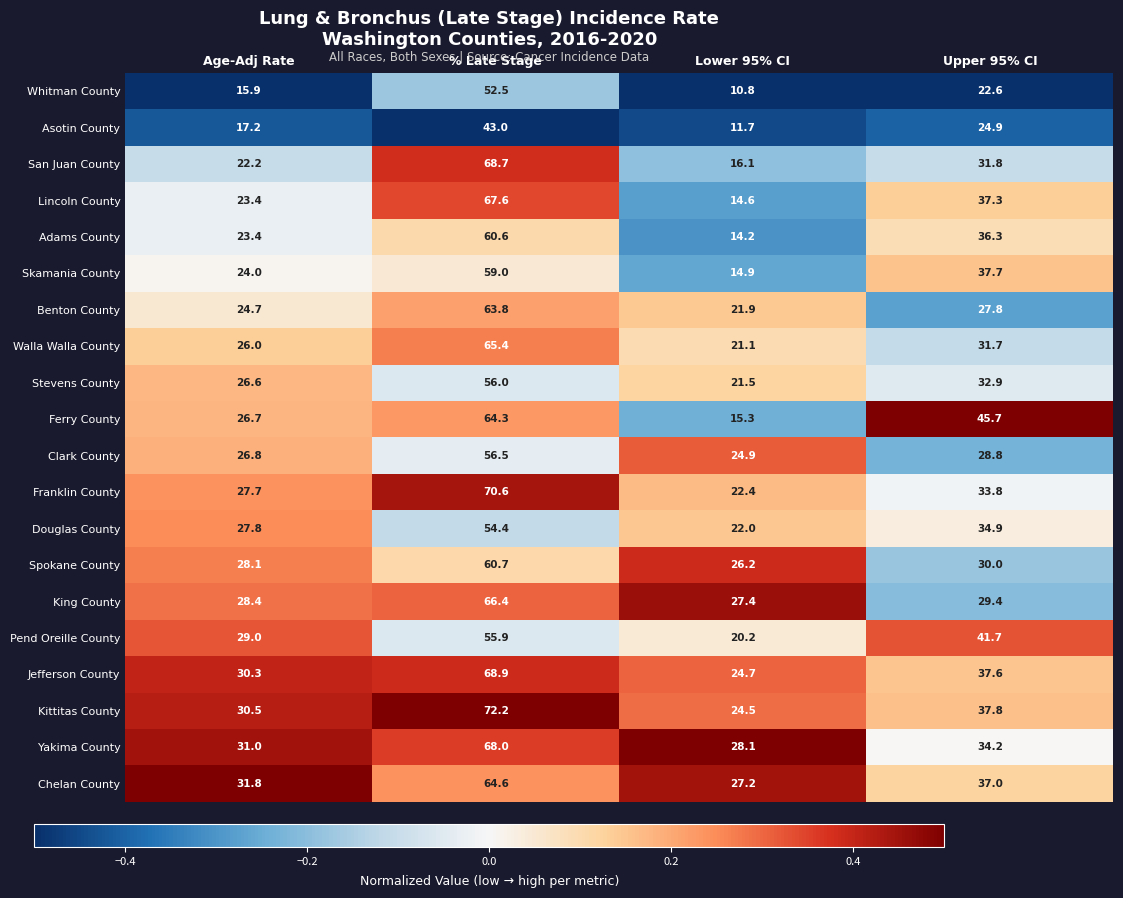

Which category has the highest value across all series?

% Late Stage